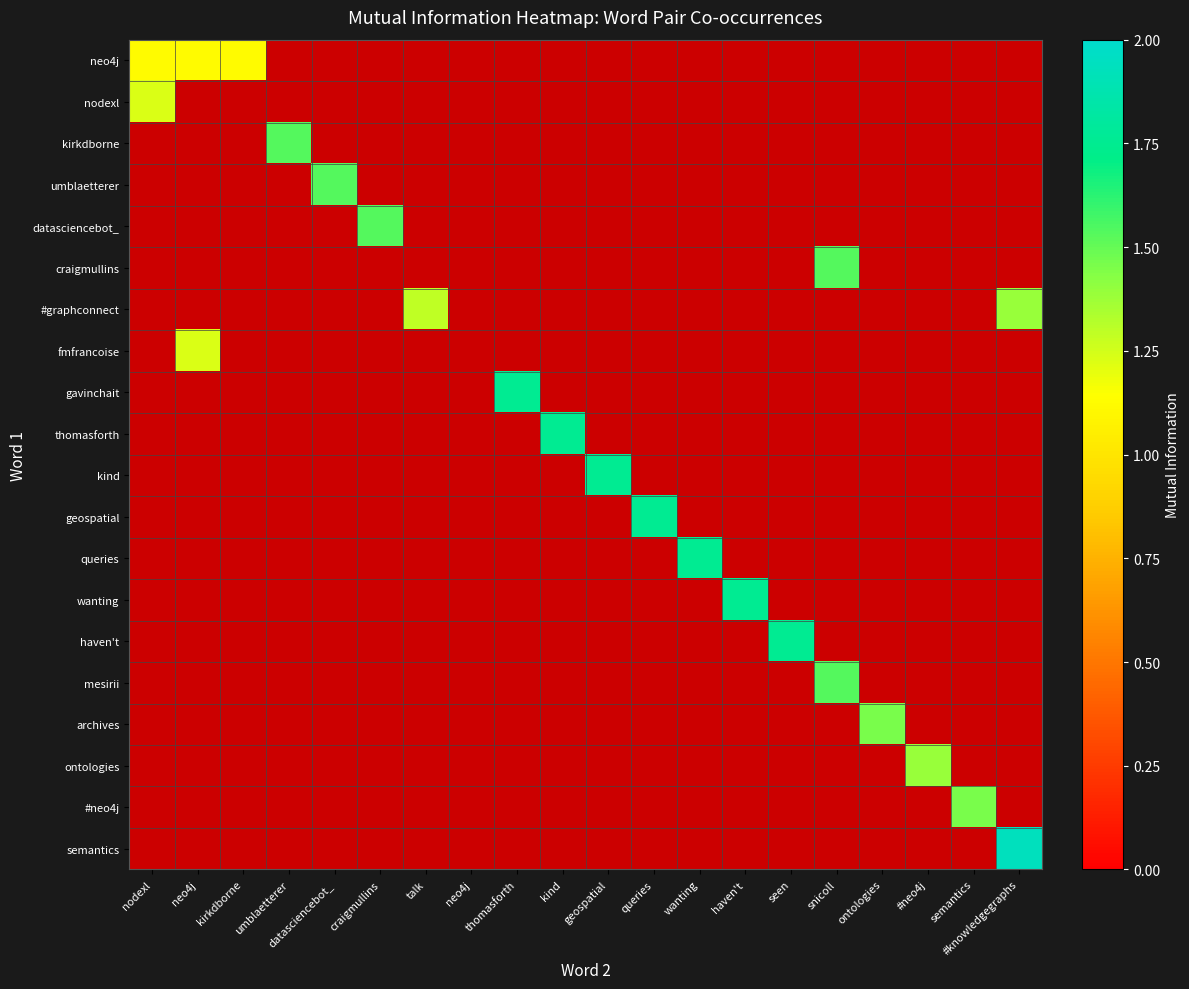

Reading left to right, transcribe all the data shown in this chart.

neo4j: nodexl=1.1	neo4j=1.1	kirkdborne=1.1	umblaetterer=0.0	datasciencebot_=0.0	craigmullins=0.0	talk=0.0	neo4j=0.0	thomasforth=0.0	kind=0.0	geospatial=0.0	queries=0.0	wanting=0.0	haven't=0.0	seen=0.0	snicoll=0.0	ontologies=0.0	#neo4j=0.0	semantics=0.0	#knowledgegraphs=0.0
nodexl: nodexl=1.2	neo4j=0.0	kirkdborne=0.0	umblaetterer=0.0	datasciencebot_=0.0	craigmullins=0.0	talk=0.0	neo4j=0.0	thomasforth=0.0	kind=0.0	geospatial=0.0	queries=0.0	wanting=0.0	haven't=0.0	seen=0.0	snicoll=0.0	ontologies=0.0	#neo4j=0.0	semantics=0.0	#knowledgegraphs=0.0
kirkdborne: nodexl=0.0	neo4j=0.0	kirkdborne=0.0	umblaetterer=1.5	datasciencebot_=0.0	craigmullins=0.0	talk=0.0	neo4j=0.0	thomasforth=0.0	kind=0.0	geospatial=0.0	queries=0.0	wanting=0.0	haven't=0.0	seen=0.0	snicoll=0.0	ontologies=0.0	#neo4j=0.0	semantics=0.0	#knowledgegraphs=0.0
umblaetterer: nodexl=0.0	neo4j=0.0	kirkdborne=0.0	umblaetterer=0.0	datasciencebot_=1.5	craigmullins=0.0	talk=0.0	neo4j=0.0	thomasforth=0.0	kind=0.0	geospatial=0.0	queries=0.0	wanting=0.0	haven't=0.0	seen=0.0	snicoll=0.0	ontologies=0.0	#neo4j=0.0	semantics=0.0	#knowledgegraphs=0.0
datasciencebot_: nodexl=0.0	neo4j=0.0	kirkdborne=0.0	umblaetterer=0.0	datasciencebot_=0.0	craigmullins=1.5	talk=0.0	neo4j=0.0	thomasforth=0.0	kind=0.0	geospatial=0.0	queries=0.0	wanting=0.0	haven't=0.0	seen=0.0	snicoll=0.0	ontologies=0.0	#neo4j=0.0	semantics=0.0	#knowledgegraphs=0.0
craigmullins: nodexl=0.0	neo4j=0.0	kirkdborne=0.0	umblaetterer=0.0	datasciencebot_=0.0	craigmullins=0.0	talk=0.0	neo4j=0.0	thomasforth=0.0	kind=0.0	geospatial=0.0	queries=0.0	wanting=0.0	haven't=0.0	seen=0.0	snicoll=1.5	ontologies=0.0	#neo4j=0.0	semantics=0.0	#knowledgegraphs=0.0
#graphconnect: nodexl=0.0	neo4j=0.0	kirkdborne=0.0	umblaetterer=0.0	datasciencebot_=0.0	craigmullins=0.0	talk=1.3	neo4j=0.0	thomasforth=0.0	kind=0.0	geospatial=0.0	queries=0.0	wanting=0.0	haven't=0.0	seen=0.0	snicoll=0.0	ontologies=0.0	#neo4j=0.0	semantics=0.0	#knowledgegraphs=1.4
fmfrancoise: nodexl=0.0	neo4j=1.2	kirkdborne=0.0	umblaetterer=0.0	datasciencebot_=0.0	craigmullins=0.0	talk=0.0	neo4j=0.0	thomasforth=0.0	kind=0.0	geospatial=0.0	queries=0.0	wanting=0.0	haven't=0.0	seen=0.0	snicoll=0.0	ontologies=0.0	#neo4j=0.0	semantics=0.0	#knowledgegraphs=0.0
gavinchait: nodexl=0.0	neo4j=0.0	kirkdborne=0.0	umblaetterer=0.0	datasciencebot_=0.0	craigmullins=0.0	talk=0.0	neo4j=0.0	thomasforth=1.8	kind=0.0	geospatial=0.0	queries=0.0	wanting=0.0	haven't=0.0	seen=0.0	snicoll=0.0	ontologies=0.0	#neo4j=0.0	semantics=0.0	#knowledgegraphs=0.0
thomasforth: nodexl=0.0	neo4j=0.0	kirkdborne=0.0	umblaetterer=0.0	datasciencebot_=0.0	craigmullins=0.0	talk=0.0	neo4j=0.0	thomasforth=0.0	kind=1.8	geospatial=0.0	queries=0.0	wanting=0.0	haven't=0.0	seen=0.0	snicoll=0.0	ontologies=0.0	#neo4j=0.0	semantics=0.0	#knowledgegraphs=0.0
kind: nodexl=0.0	neo4j=0.0	kirkdborne=0.0	umblaetterer=0.0	datasciencebot_=0.0	craigmullins=0.0	talk=0.0	neo4j=0.0	thomasforth=0.0	kind=0.0	geospatial=1.8	queries=0.0	wanting=0.0	haven't=0.0	seen=0.0	snicoll=0.0	ontologies=0.0	#neo4j=0.0	semantics=0.0	#knowledgegraphs=0.0
geospatial: nodexl=0.0	neo4j=0.0	kirkdborne=0.0	umblaetterer=0.0	datasciencebot_=0.0	craigmullins=0.0	talk=0.0	neo4j=0.0	thomasforth=0.0	kind=0.0	geospatial=0.0	queries=1.8	wanting=0.0	haven't=0.0	seen=0.0	snicoll=0.0	ontologies=0.0	#neo4j=0.0	semantics=0.0	#knowledgegraphs=0.0
queries: nodexl=0.0	neo4j=0.0	kirkdborne=0.0	umblaetterer=0.0	datasciencebot_=0.0	craigmullins=0.0	talk=0.0	neo4j=0.0	thomasforth=0.0	kind=0.0	geospatial=0.0	queries=0.0	wanting=1.8	haven't=0.0	seen=0.0	snicoll=0.0	ontologies=0.0	#neo4j=0.0	semantics=0.0	#knowledgegraphs=0.0
wanting: nodexl=0.0	neo4j=0.0	kirkdborne=0.0	umblaetterer=0.0	datasciencebot_=0.0	craigmullins=0.0	talk=0.0	neo4j=0.0	thomasforth=0.0	kind=0.0	geospatial=0.0	queries=0.0	wanting=0.0	haven't=1.8	seen=0.0	snicoll=0.0	ontologies=0.0	#neo4j=0.0	semantics=0.0	#knowledgegraphs=0.0
haven't: nodexl=0.0	neo4j=0.0	kirkdborne=0.0	umblaetterer=0.0	datasciencebot_=0.0	craigmullins=0.0	talk=0.0	neo4j=0.0	thomasforth=0.0	kind=0.0	geospatial=0.0	queries=0.0	wanting=0.0	haven't=0.0	seen=1.8	snicoll=0.0	ontologies=0.0	#neo4j=0.0	semantics=0.0	#knowledgegraphs=0.0
mesirii: nodexl=0.0	neo4j=0.0	kirkdborne=0.0	umblaetterer=0.0	datasciencebot_=0.0	craigmullins=0.0	talk=0.0	neo4j=0.0	thomasforth=0.0	kind=0.0	geospatial=0.0	queries=0.0	wanting=0.0	haven't=0.0	seen=0.0	snicoll=1.5	ontologies=0.0	#neo4j=0.0	semantics=0.0	#knowledgegraphs=0.0
archives: nodexl=0.0	neo4j=0.0	kirkdborne=0.0	umblaetterer=0.0	datasciencebot_=0.0	craigmullins=0.0	talk=0.0	neo4j=0.0	thomasforth=0.0	kind=0.0	geospatial=0.0	queries=0.0	wanting=0.0	haven't=0.0	seen=0.0	snicoll=0.0	ontologies=1.5	#neo4j=0.0	semantics=0.0	#knowledgegraphs=0.0
ontologies: nodexl=0.0	neo4j=0.0	kirkdborne=0.0	umblaetterer=0.0	datasciencebot_=0.0	craigmullins=0.0	talk=0.0	neo4j=0.0	thomasforth=0.0	kind=0.0	geospatial=0.0	queries=0.0	wanting=0.0	haven't=0.0	seen=0.0	snicoll=0.0	ontologies=0.0	#neo4j=1.4	semantics=0.0	#knowledgegraphs=0.0
#neo4j: nodexl=0.0	neo4j=0.0	kirkdborne=0.0	umblaetterer=0.0	datasciencebot_=0.0	craigmullins=0.0	talk=0.0	neo4j=0.0	thomasforth=0.0	kind=0.0	geospatial=0.0	queries=0.0	wanting=0.0	haven't=0.0	seen=0.0	snicoll=0.0	ontologies=0.0	#neo4j=0.0	semantics=1.5	#knowledgegraphs=0.0
semantics: nodexl=0.0	neo4j=0.0	kirkdborne=0.0	umblaetterer=0.0	datasciencebot_=0.0	craigmullins=0.0	talk=0.0	neo4j=0.0	thomasforth=0.0	kind=0.0	geospatial=0.0	queries=0.0	wanting=0.0	haven't=0.0	seen=0.0	snicoll=0.0	ontologies=0.0	#neo4j=0.0	semantics=0.0	#knowledgegraphs=1.9